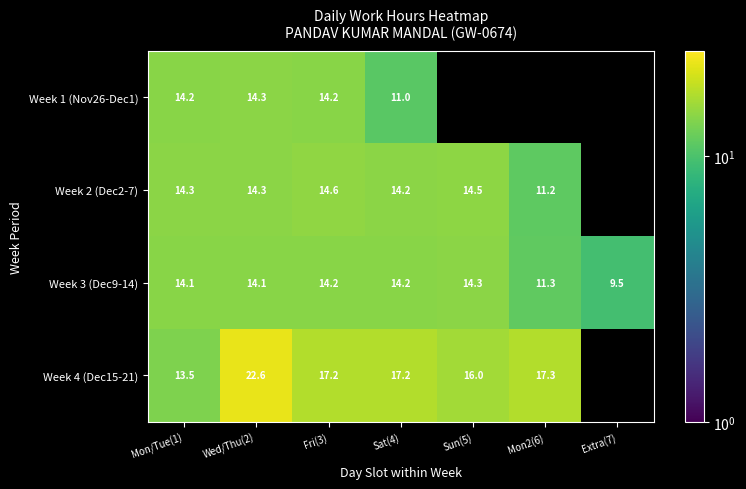

What is the approximate value of Week 3 (Dec9-14) at Fri(3)?

14.2